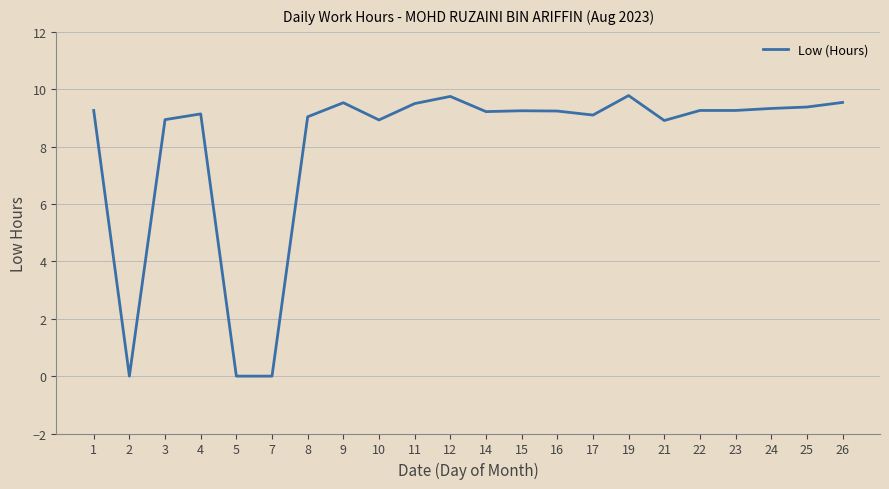

True or false: the data shows 14.8 at 24.

False